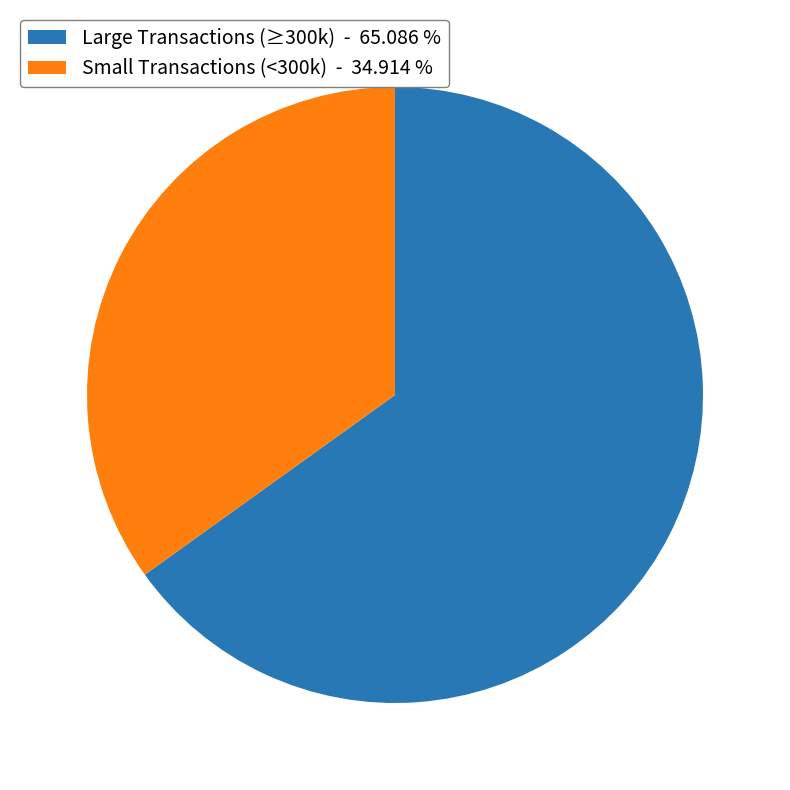

Do Large Transactions (≥300k) - 65.086 % and Small Transactions (<300k) - 34.914 % together represent more than half of the pie?

Yes